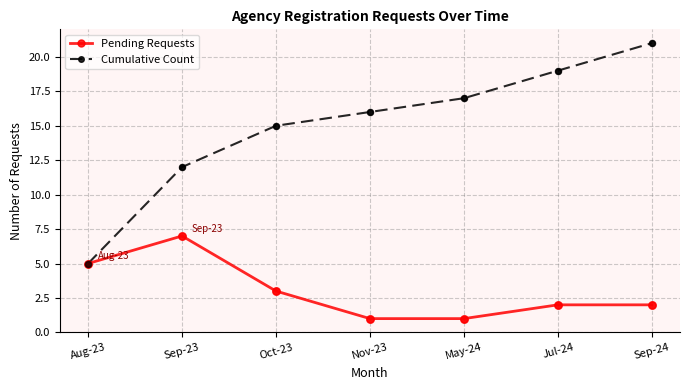

What are all the series names shown in the legend?

Pending Requests, Cumulative Count